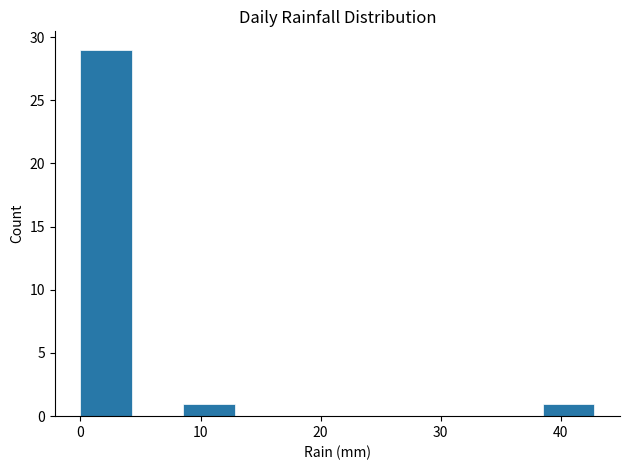

Reading left to right, list every bar in this chart as the range it spans on the x-axis followed by its height. Neither the bar edges nor the heights are printed on the chart, so give them approximately, as read against the axes.

0 to 4: 29
4 to 9: 0
9 to 13: 1
13 to 17: 0
17 to 21: 0
21 to 26: 0
26 to 30: 0
30 to 34: 0
34 to 39: 0
39 to 43: 1